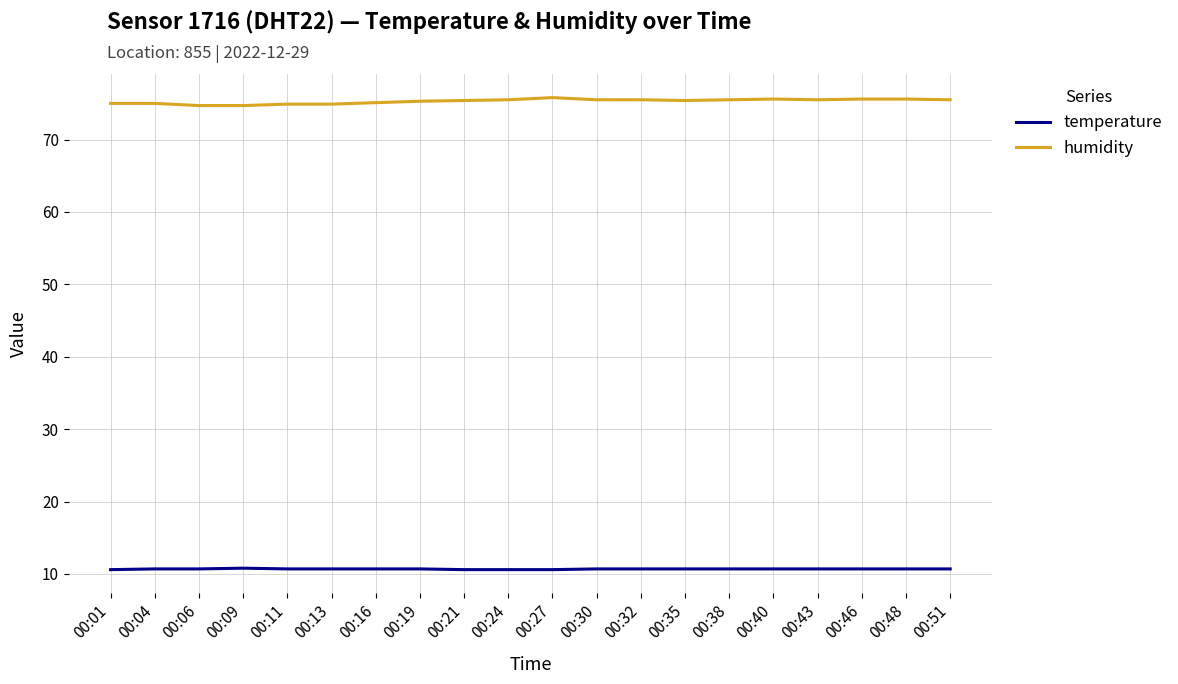

Rank the series by their average value, from highest to lowest.

humidity, temperature